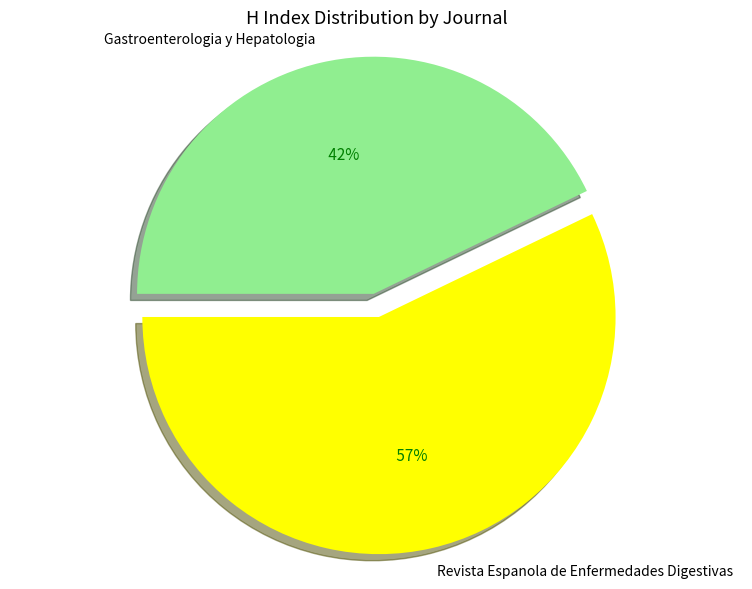

Rank the categories by value from lowest to highest.

Gastroenterologia y Hepatologia, Revista Espanola de Enfermedades Digestivas